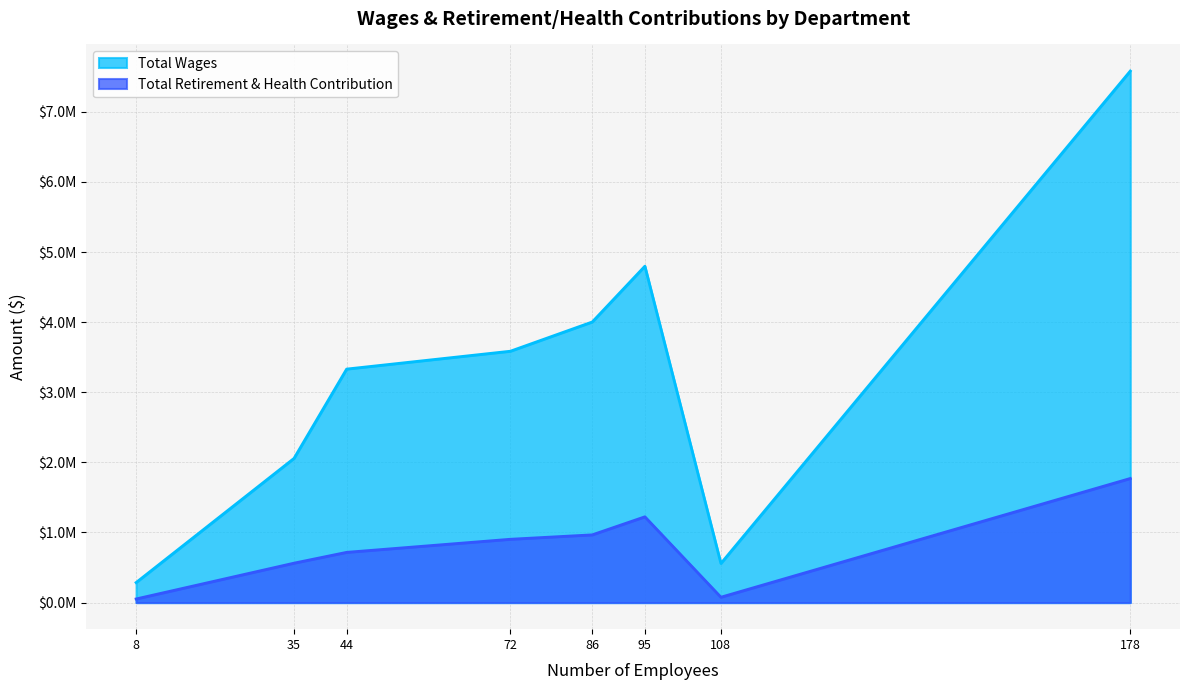

What is the smallest value displayed?

51781